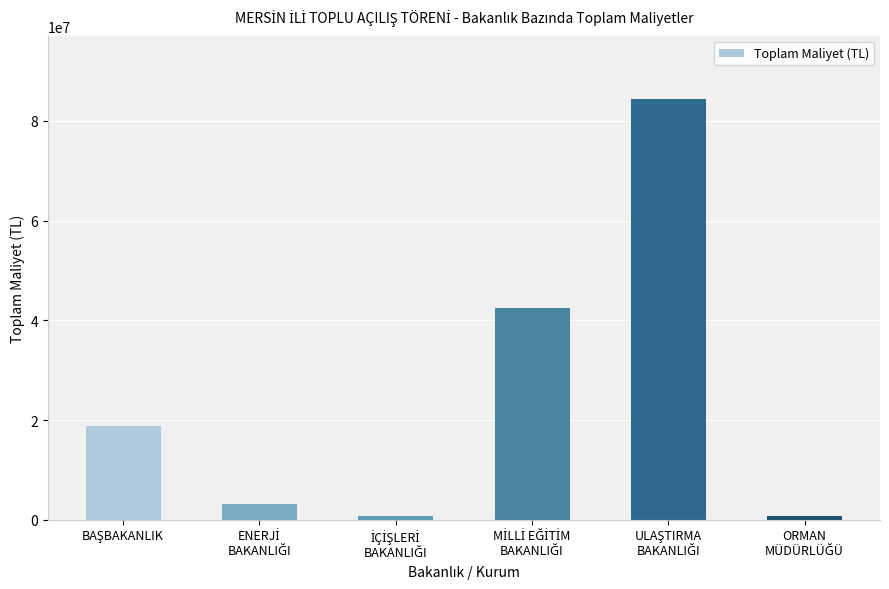

What is the difference between the maximum and minimum values?

83591744